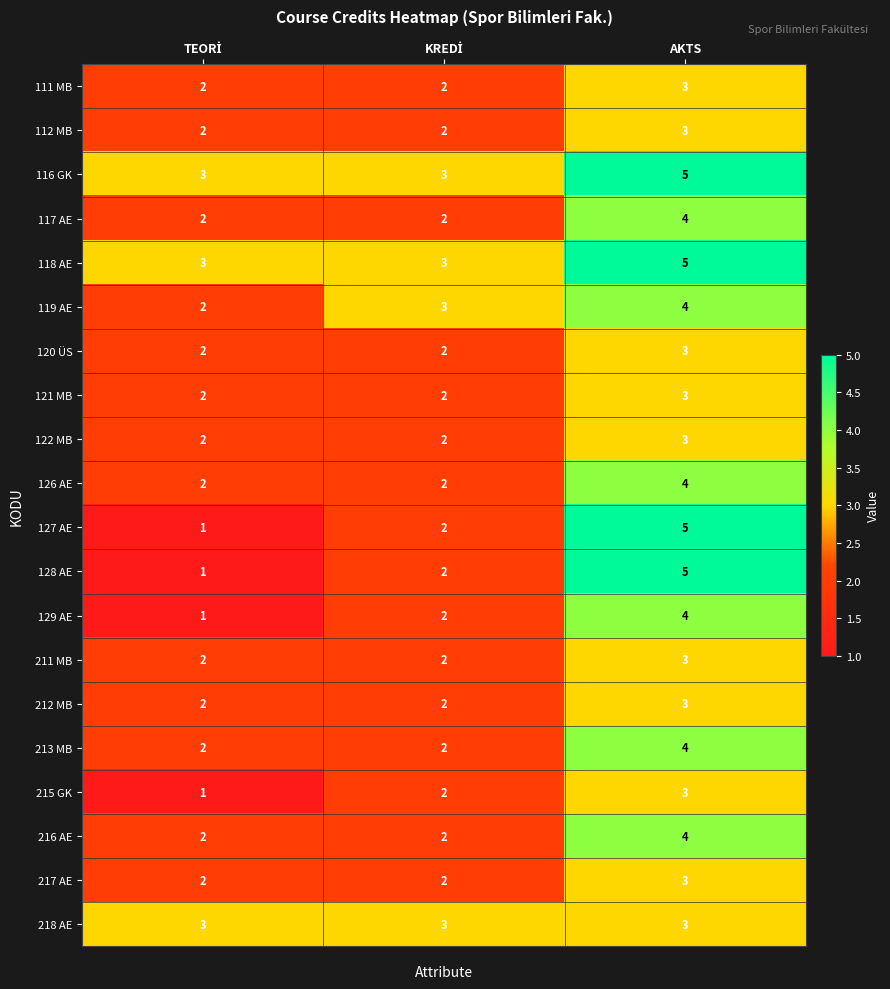

Is it true that 112 MB equals 4 at AKTS?

False